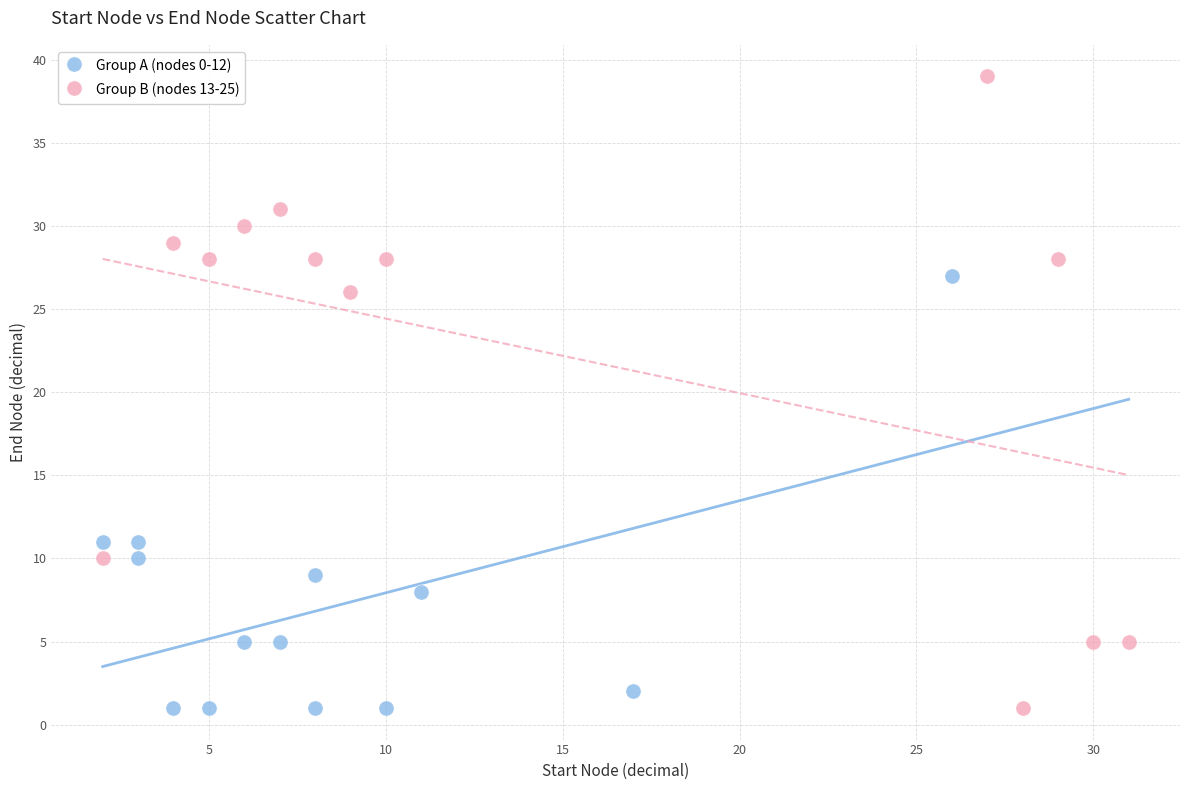

Which series contains the highest Y value?

Group B (nodes 13-25)